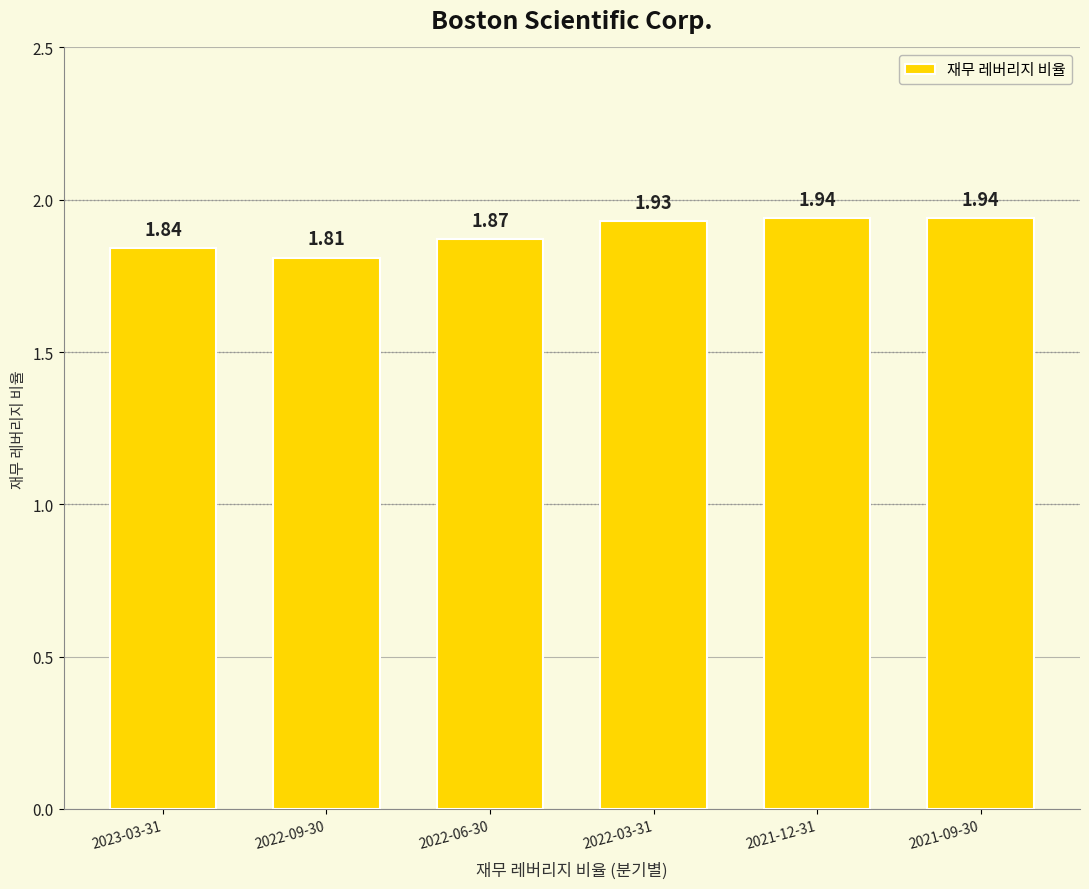

Approximately how many times larger is the value at 2021-12-31 compared to 2022-03-31?

1.0